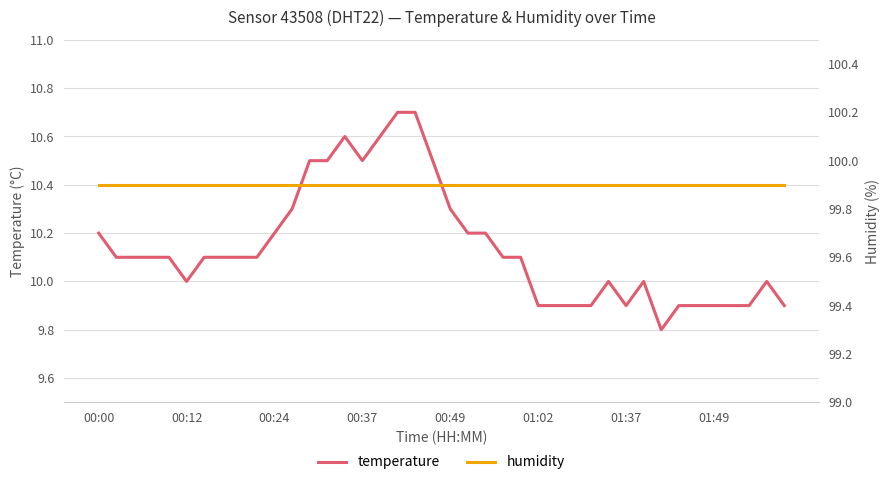

What is the minimum value for temperature?

9.8